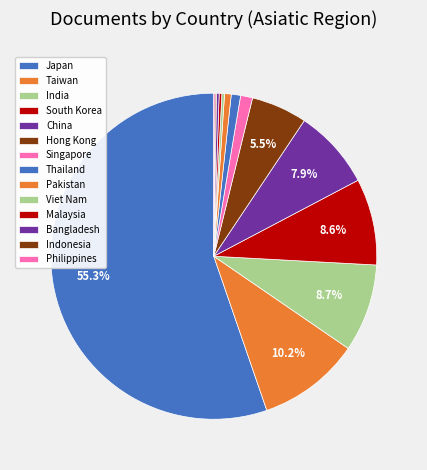

What percentage is NOT represented by Pakistan?

99.3%